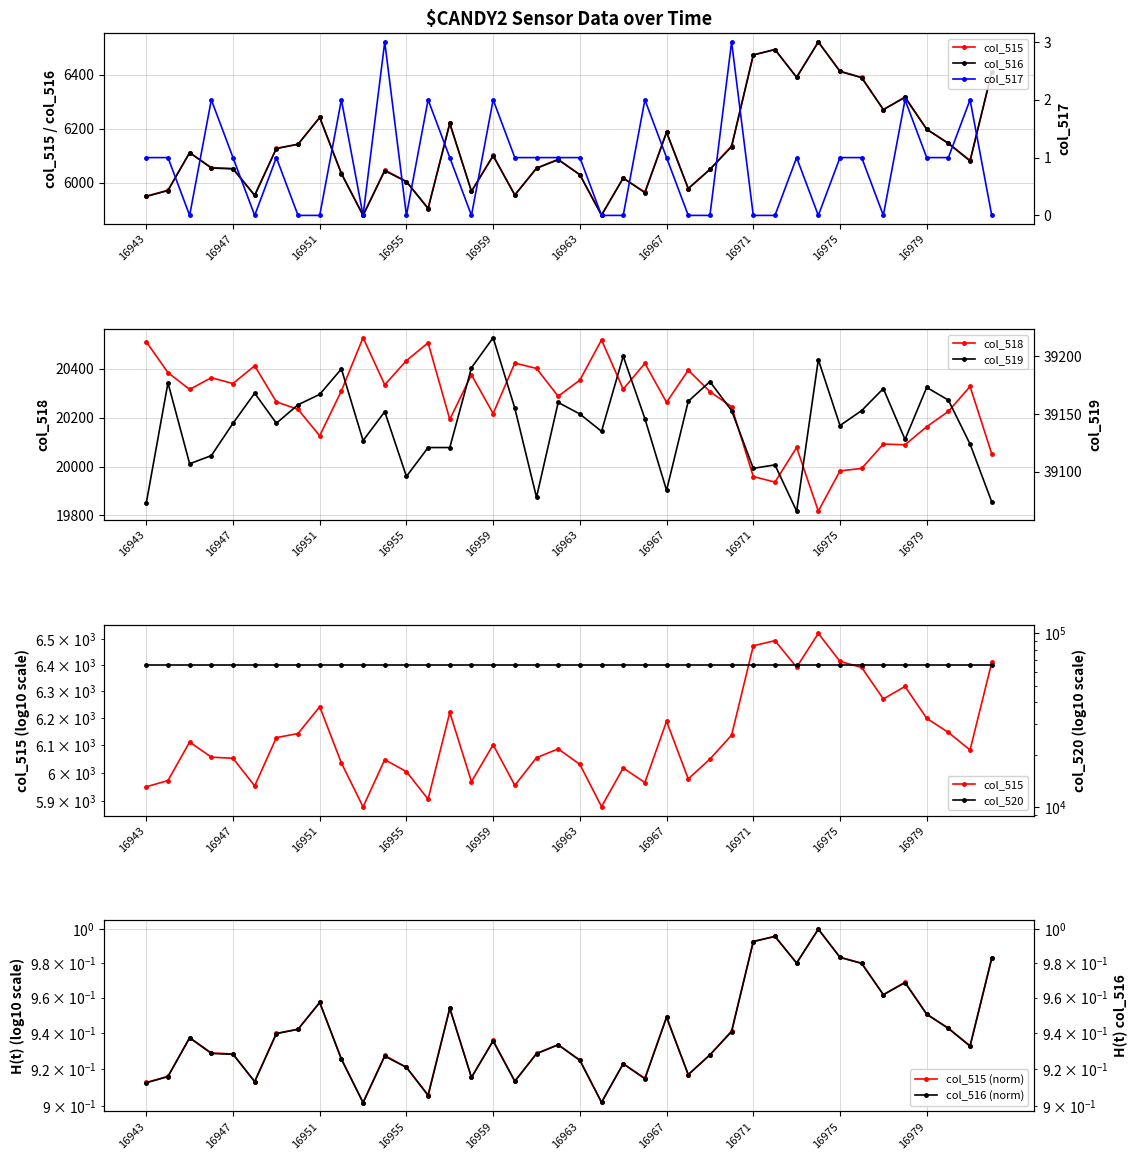

What is the maximum value for col_518?

20528